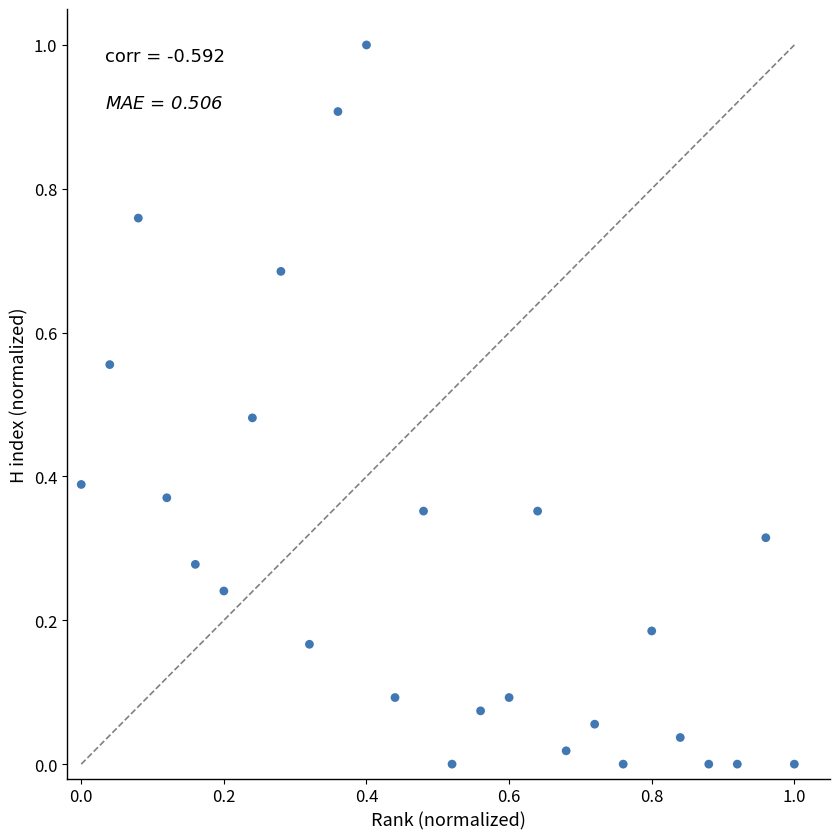

What is the range of X values (max minus min)?

1.0